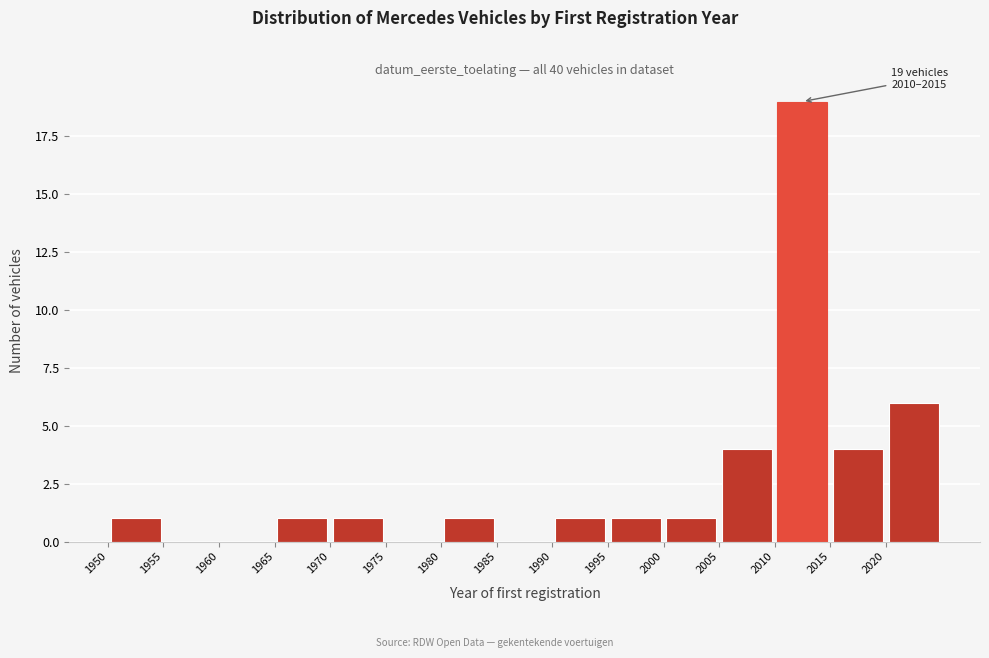

Over which range of the x-axis is the bar tallest?

2010 to 2015